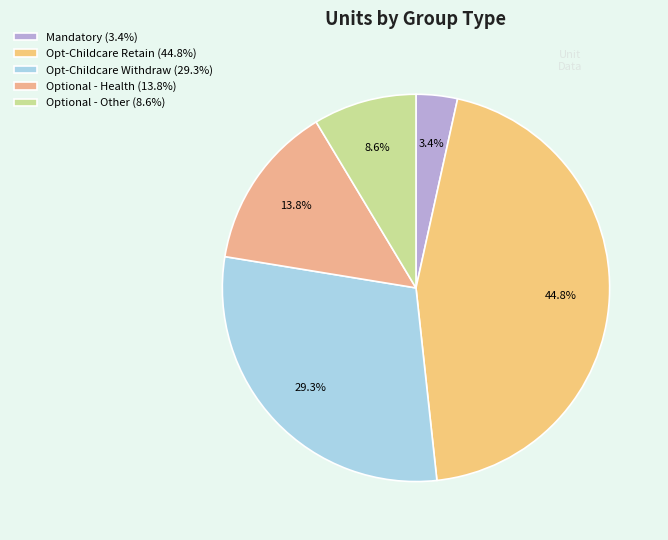

Which category has the smallest portion of the pie?

Mandatory (3.4%)